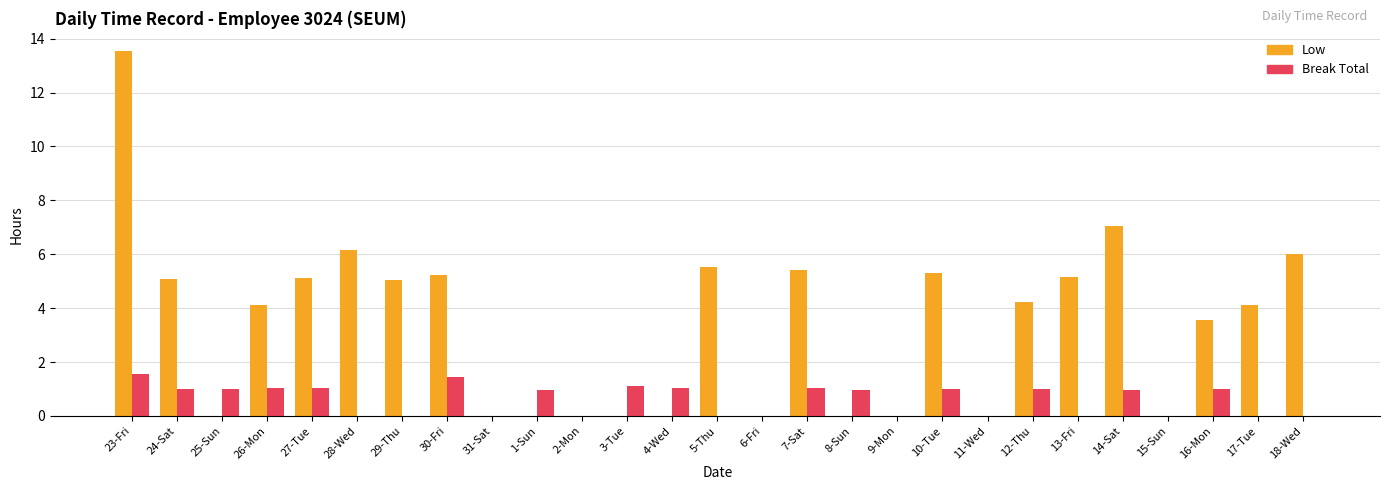

What is the highest value of the Break Total series?

1.5